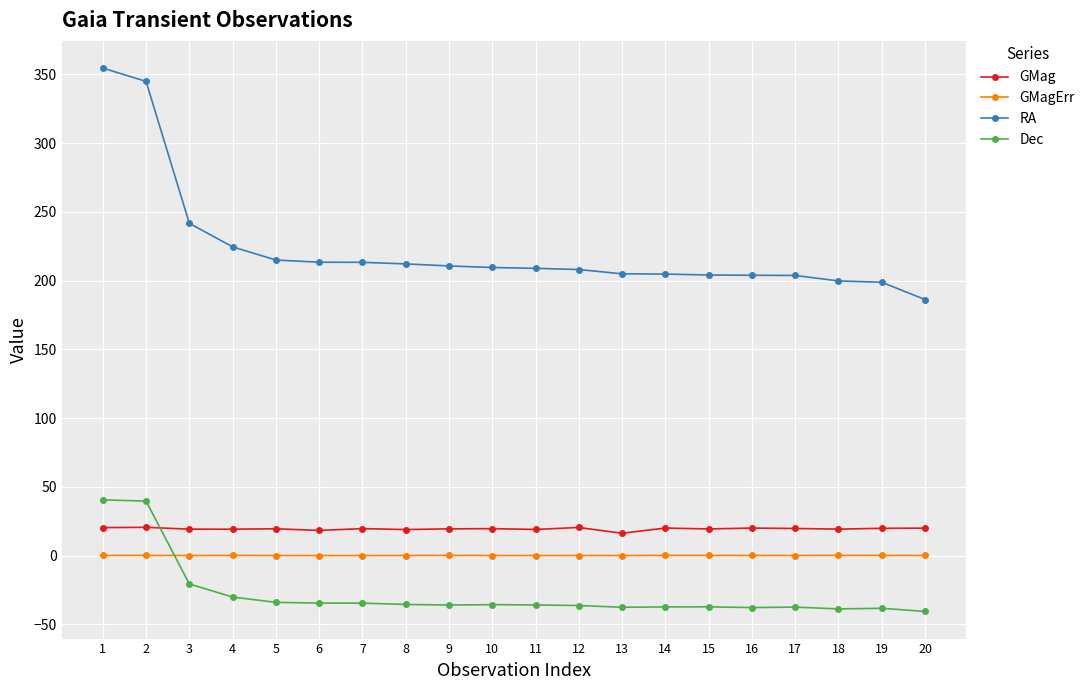

Which series has the largest range (max minus min)?

RA